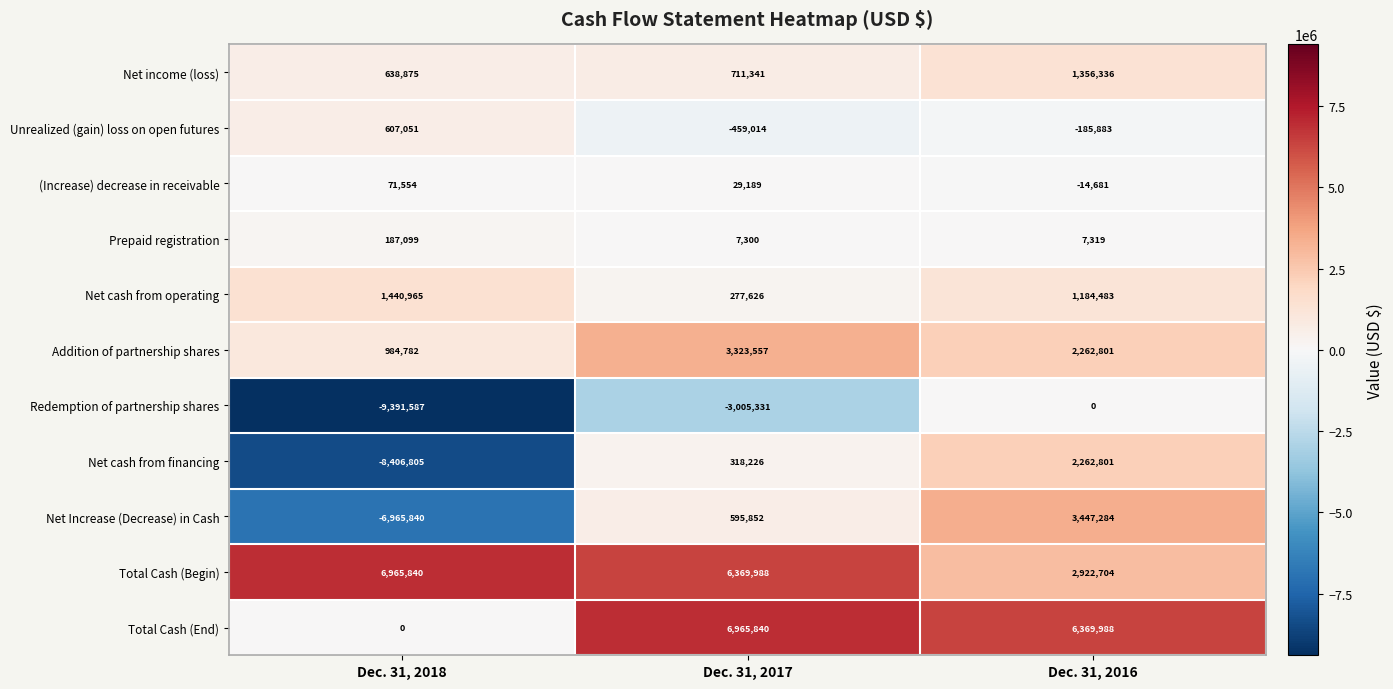

Between Dec. 31, 2018 and Dec. 31, 2017, which series saw the biggest shift?

Net cash from financing